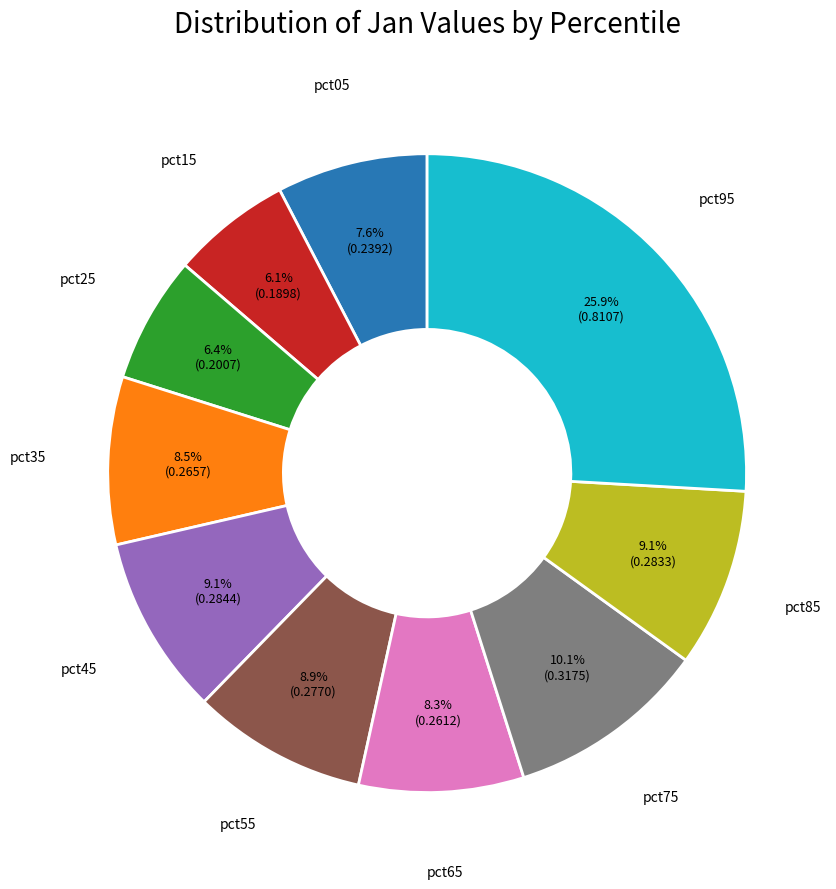

What percentage is NOT represented by pct35?

91.5%